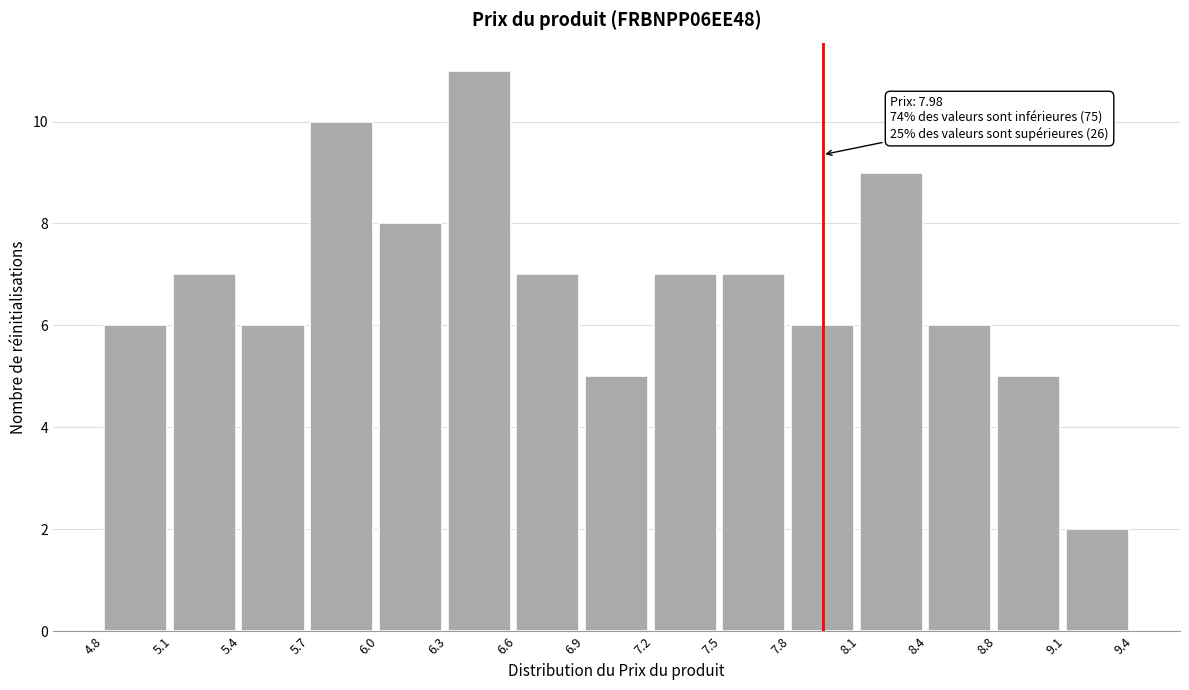

Which range on the x-axis has the tallest bar?

6.3 to 6.6